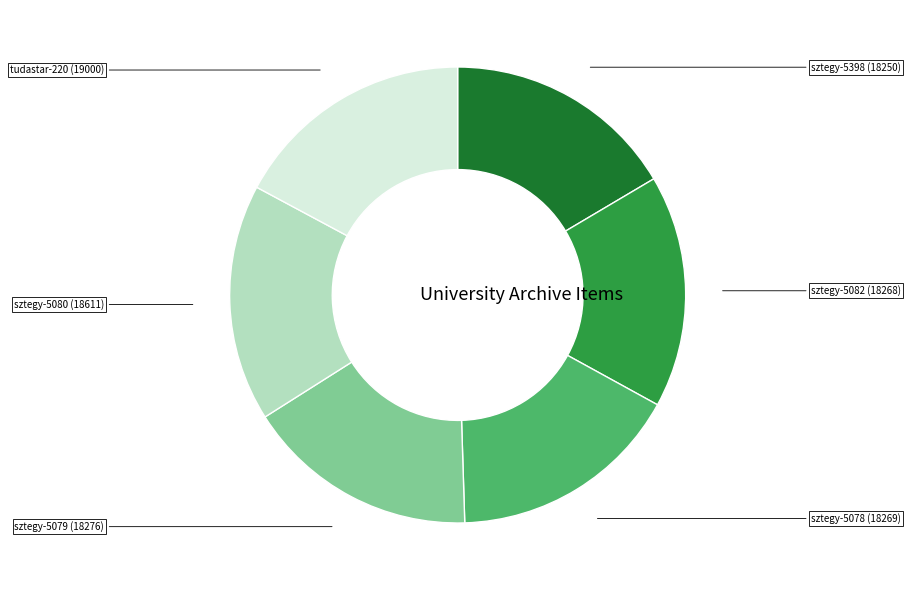

Is there any slice that represents more than half of the pie?

No